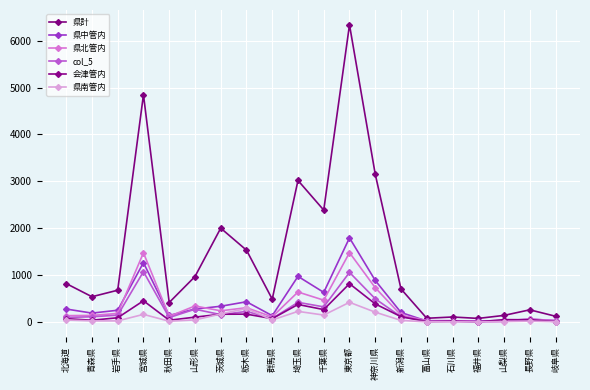

What is the difference between the highest and lowest values at 秋田県?

399